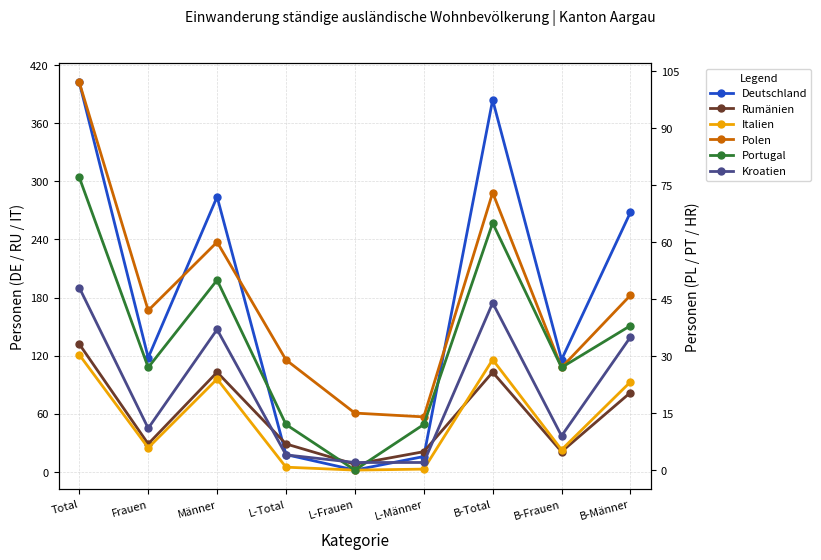

What is the difference between the highest and lowest values at B-Männer?

233